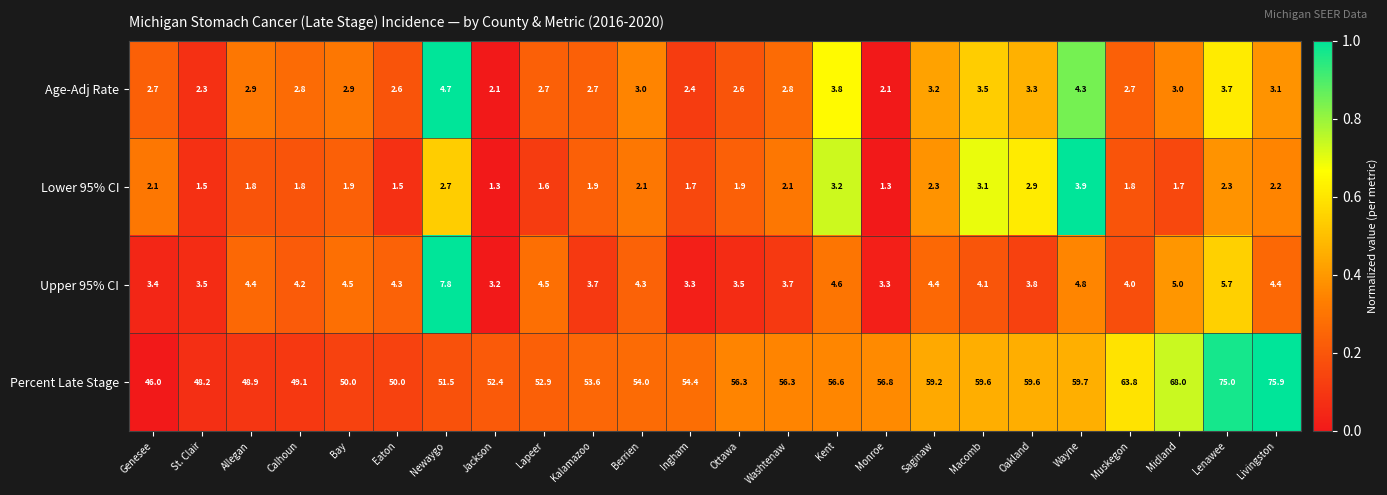

What is the sum of all Lower 95% CI values?

50.6